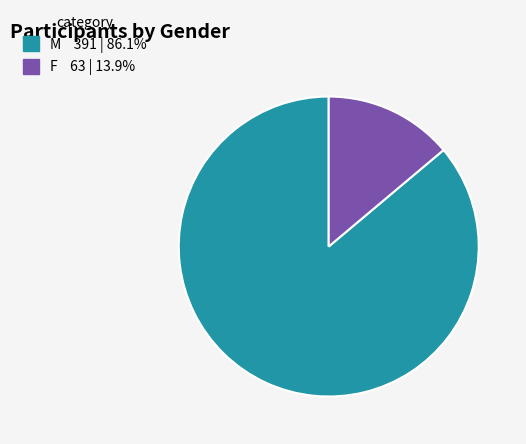

Which category has the biggest portion of the pie?

M